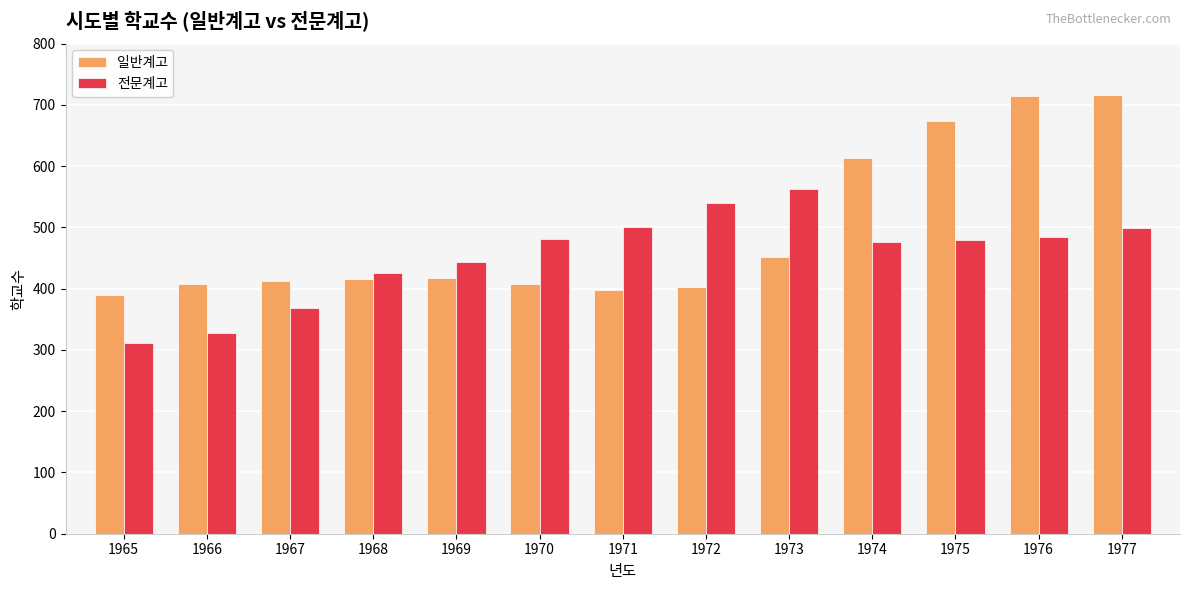

How many bars are there in each group?

2